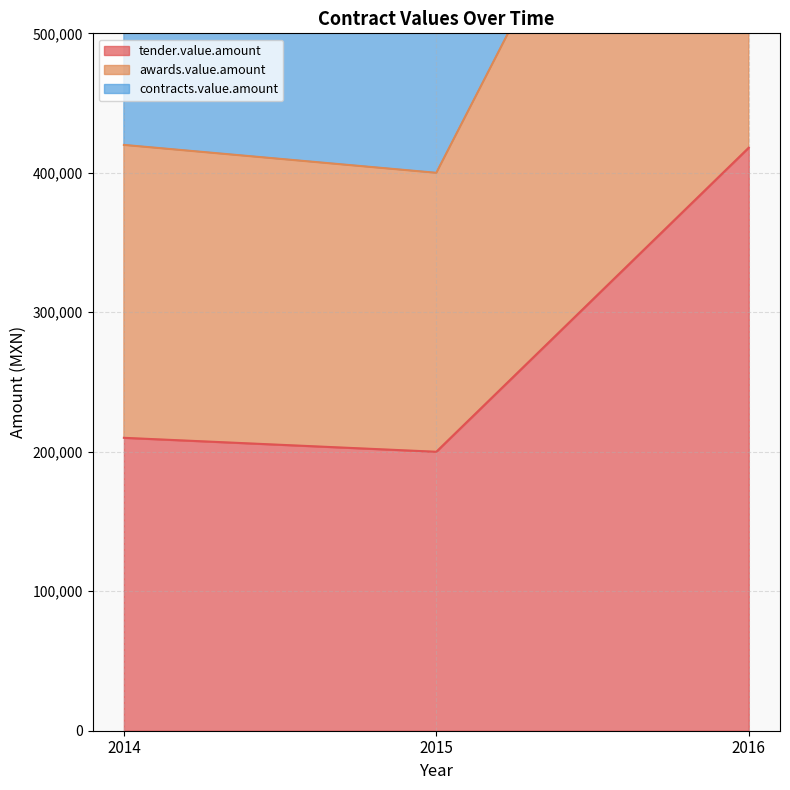

Which series has the largest range (max minus min)?

contracts.value.amount